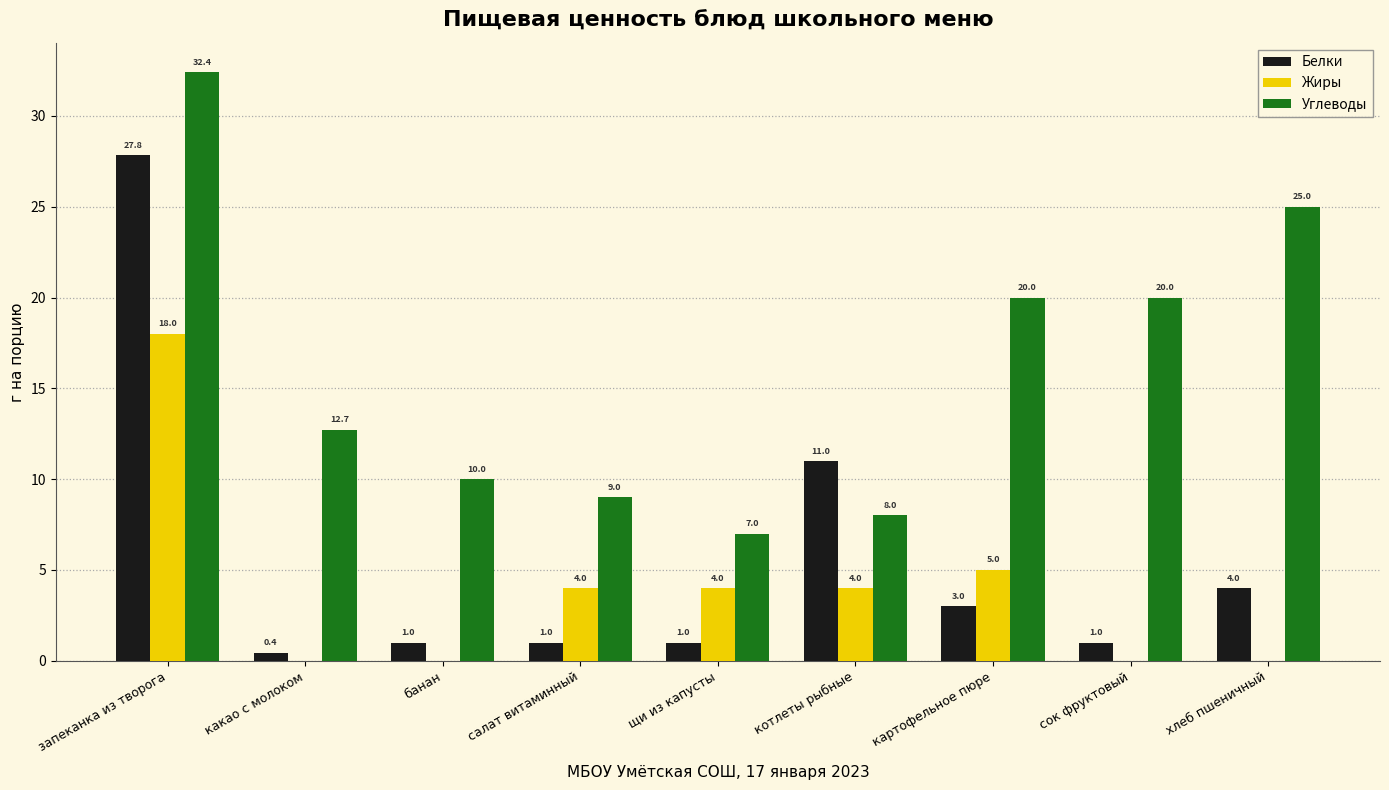

What value does the Белки series have at хлеб пшеничный?

4.0